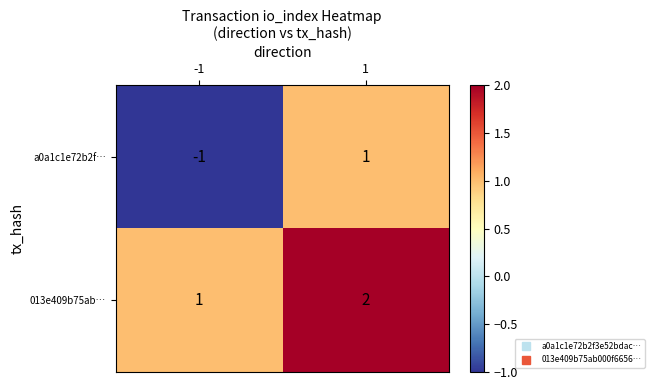

At which category is the sum across all series the highest?

1